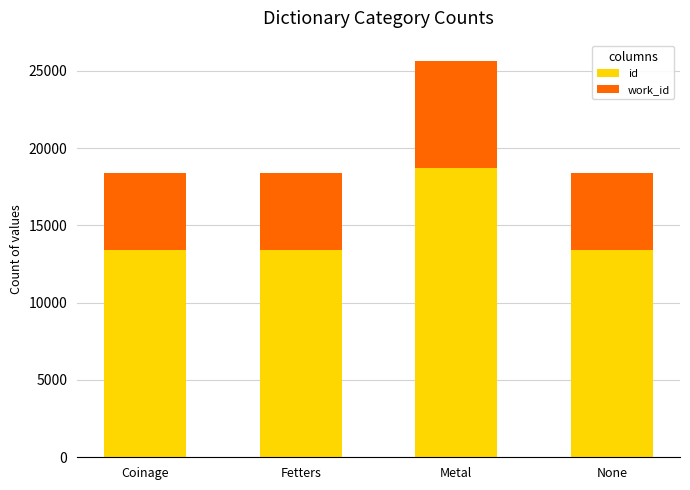

What is the average value of the id series?

14730